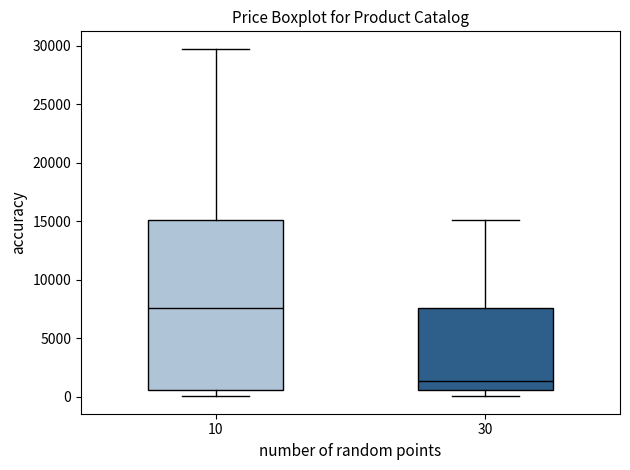

Which box's median line is the lowest?

30